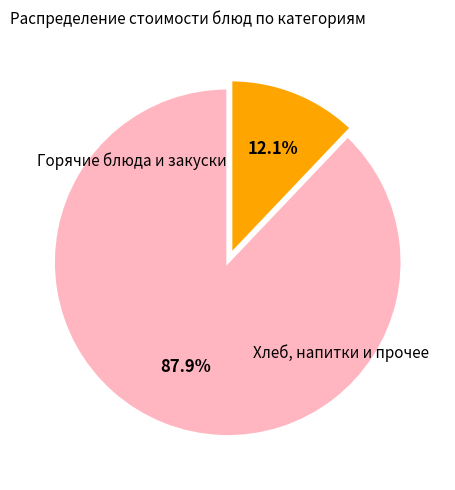

Is there a majority slice in this chart?

Yes